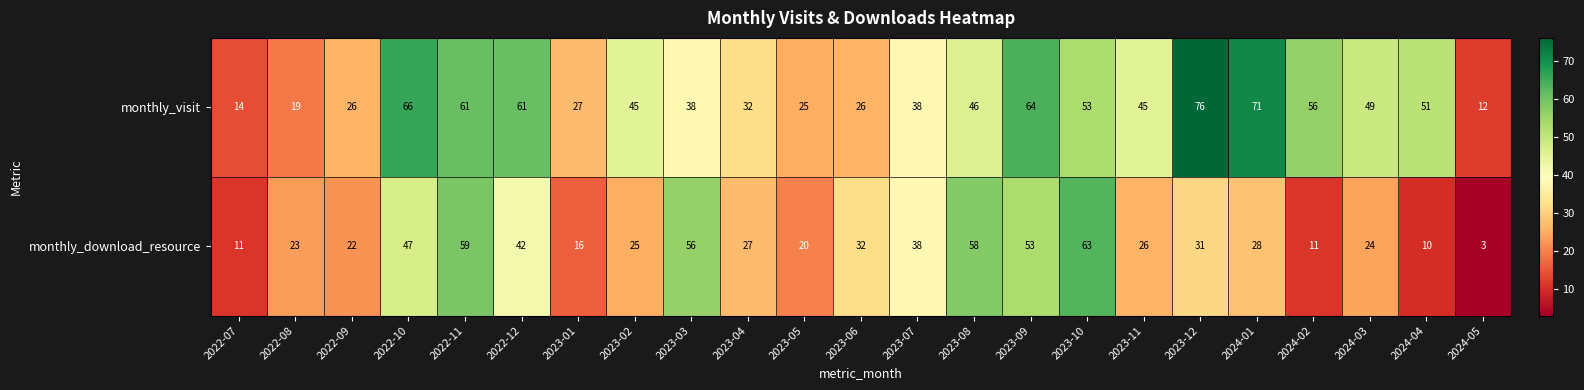

What is the difference between the highest and lowest values at 2023-12?

45